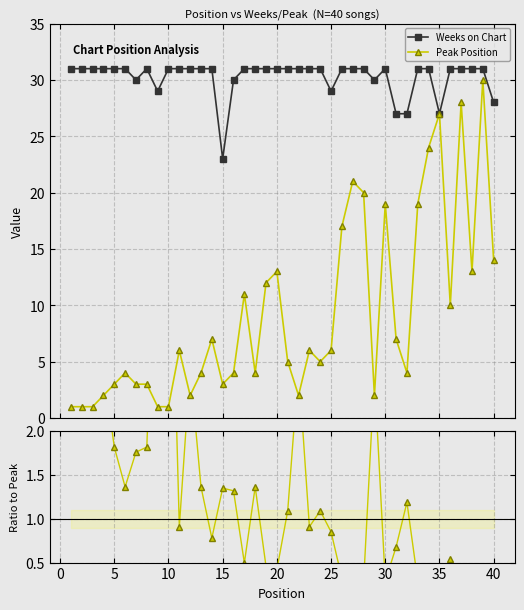

Which series has the widest spread of values?

Peak Position